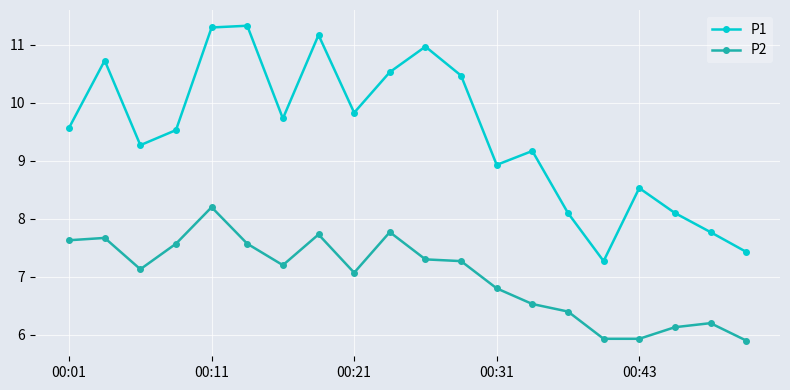

In P1, how many points are higher than both neighbors (excluding endpoints)?

6